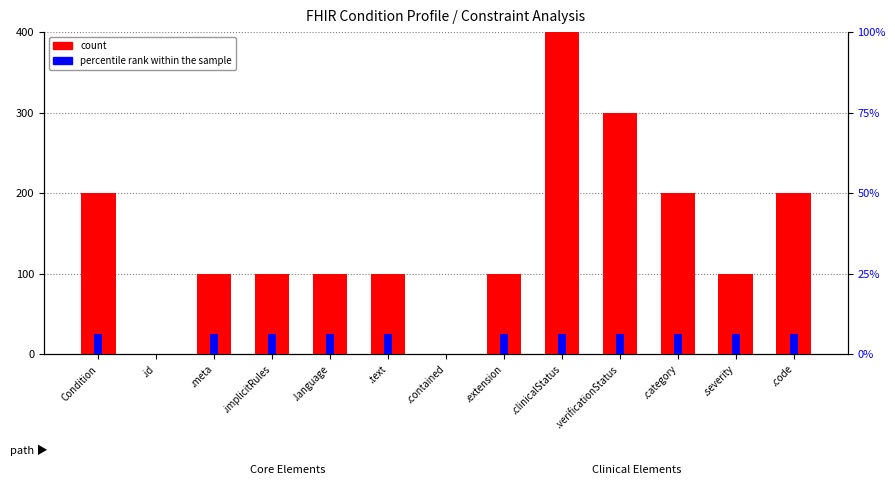

What is the total value across all series at .extension?

125